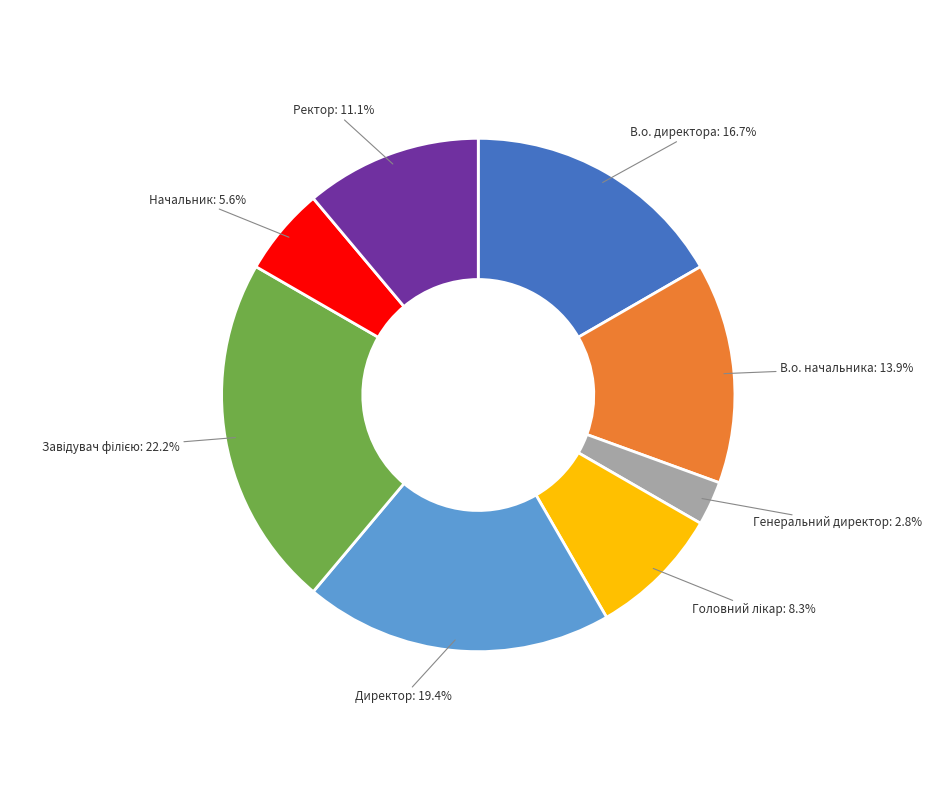

To the nearest percent, what is the average slice percentage?

12%